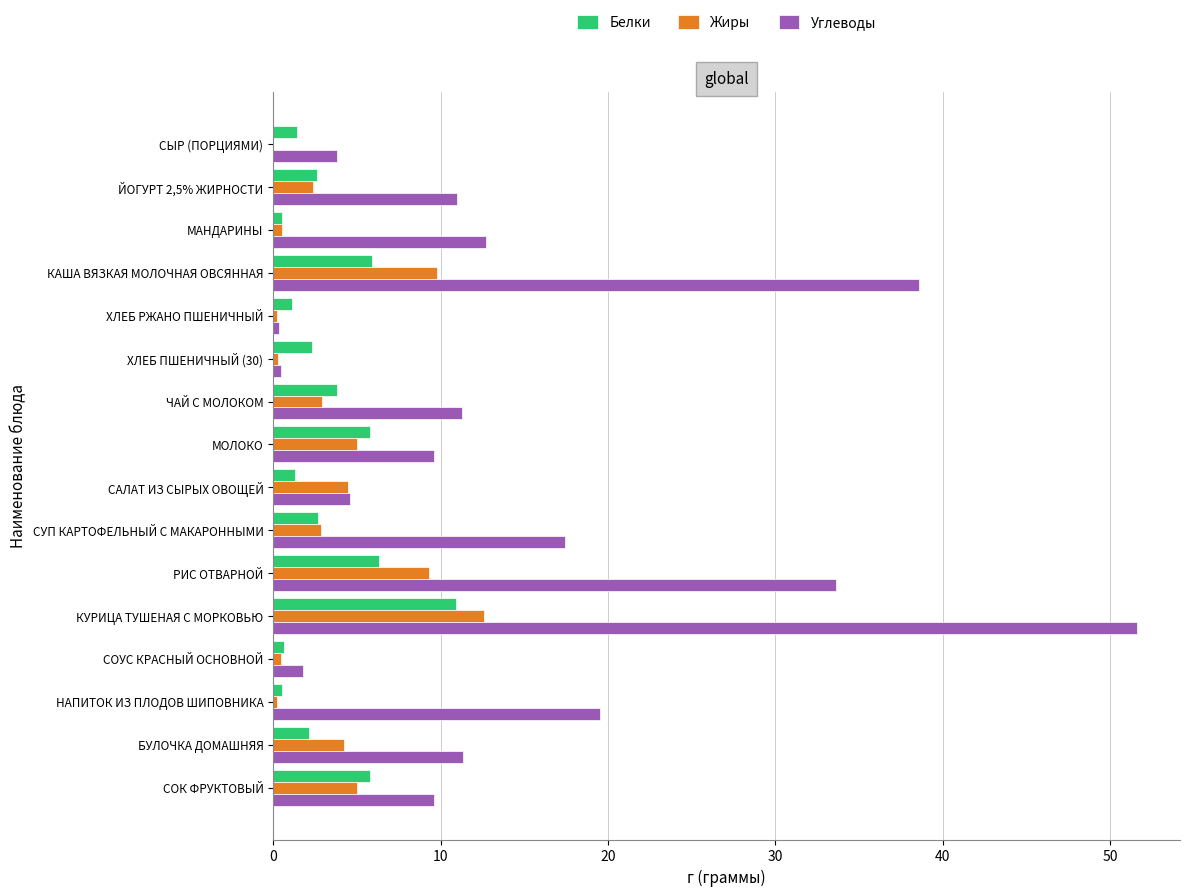

Which series has the widest spread of values?

Углеводы